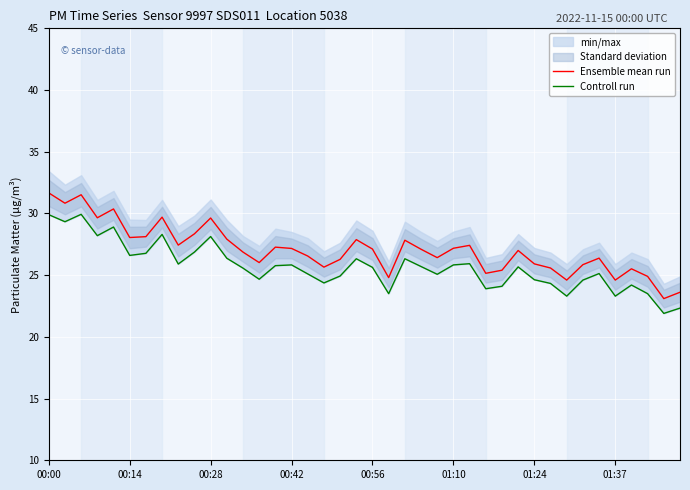

What value does the Ensemble mean run series have at 27?

25.1